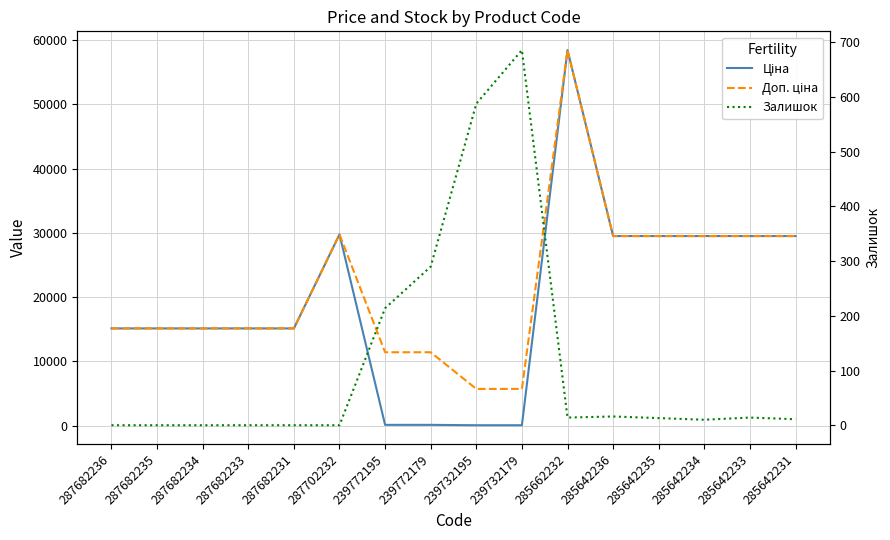

What is the sum of the Доп. ціна values at 287682233 and 239732179?

20825.0